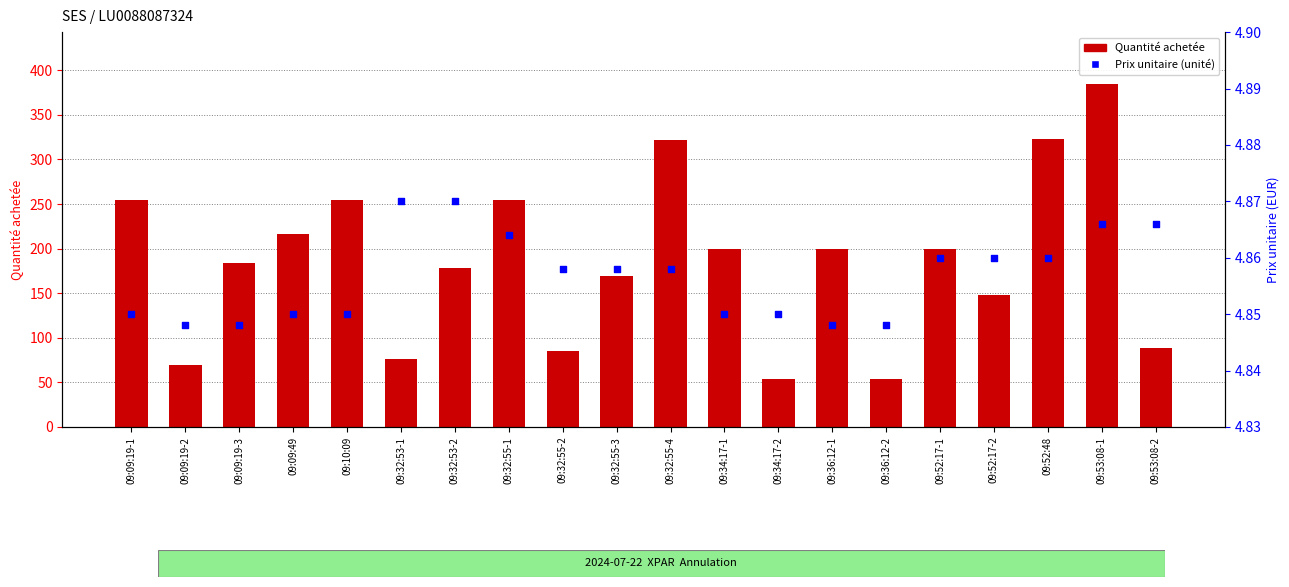

Which series has the largest Y range (max minus min)?

Quantité achetée